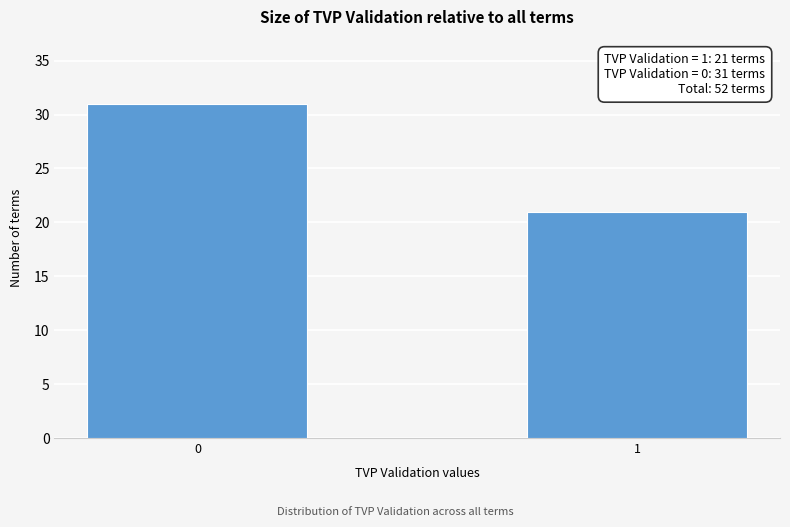

Reading left to right, extract all data points from this chart.

31	21